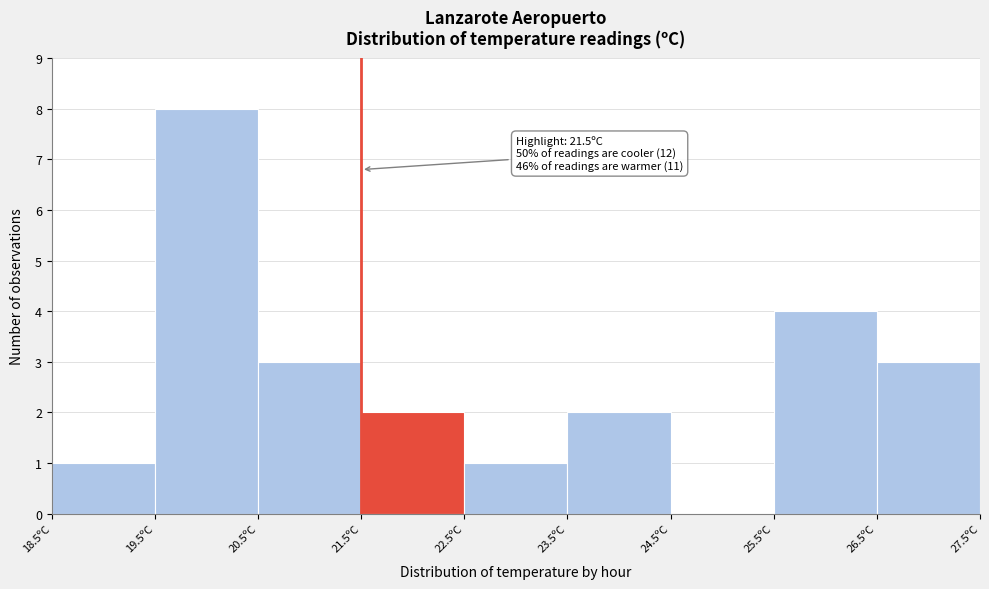

Which range on the x-axis has the tallest bar?

19.5 to 20.5